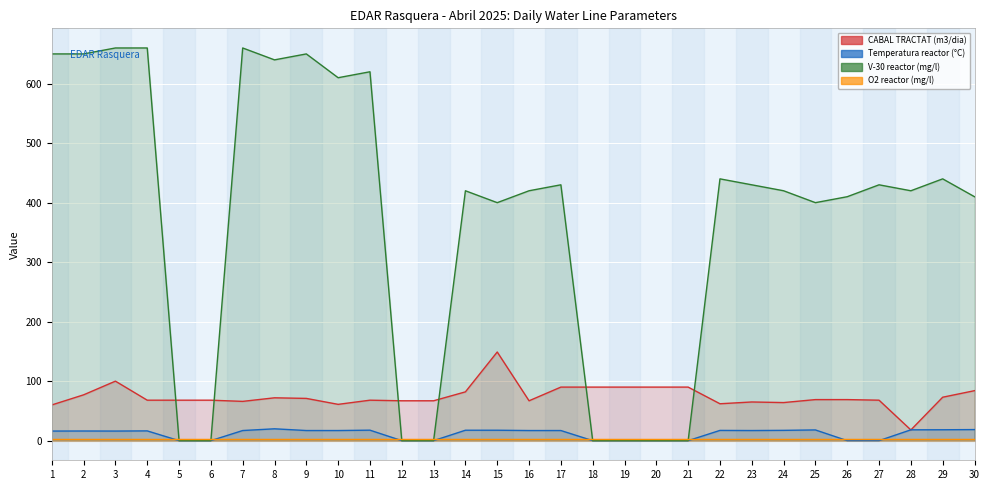

Where do V-30 reactor (mg/l) and CABAL TRACTAT (m3/dia) first cross each other?

4 and 5